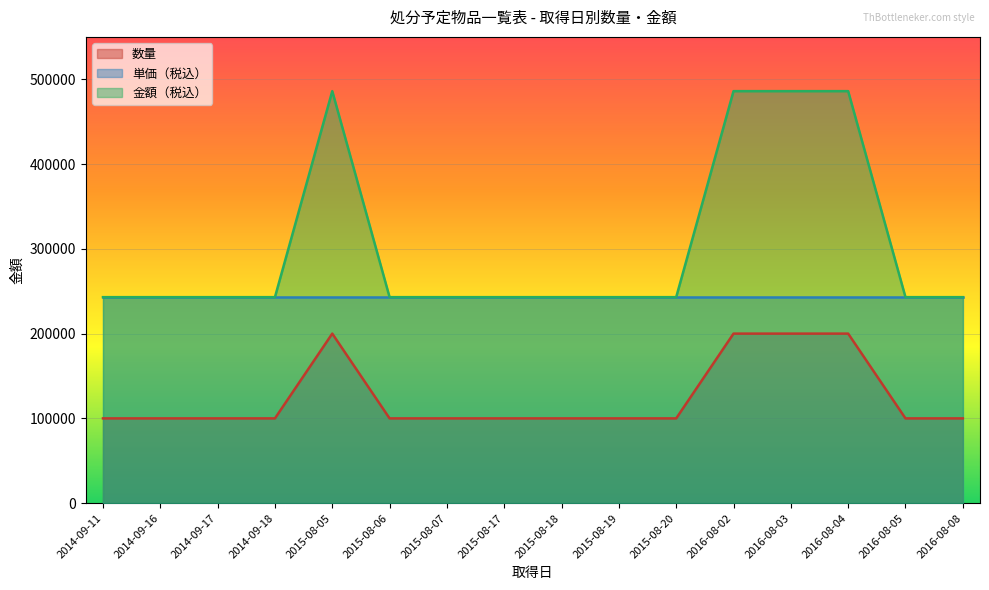

True or false: 金額（税込） and 数量 intersect in this chart.

False